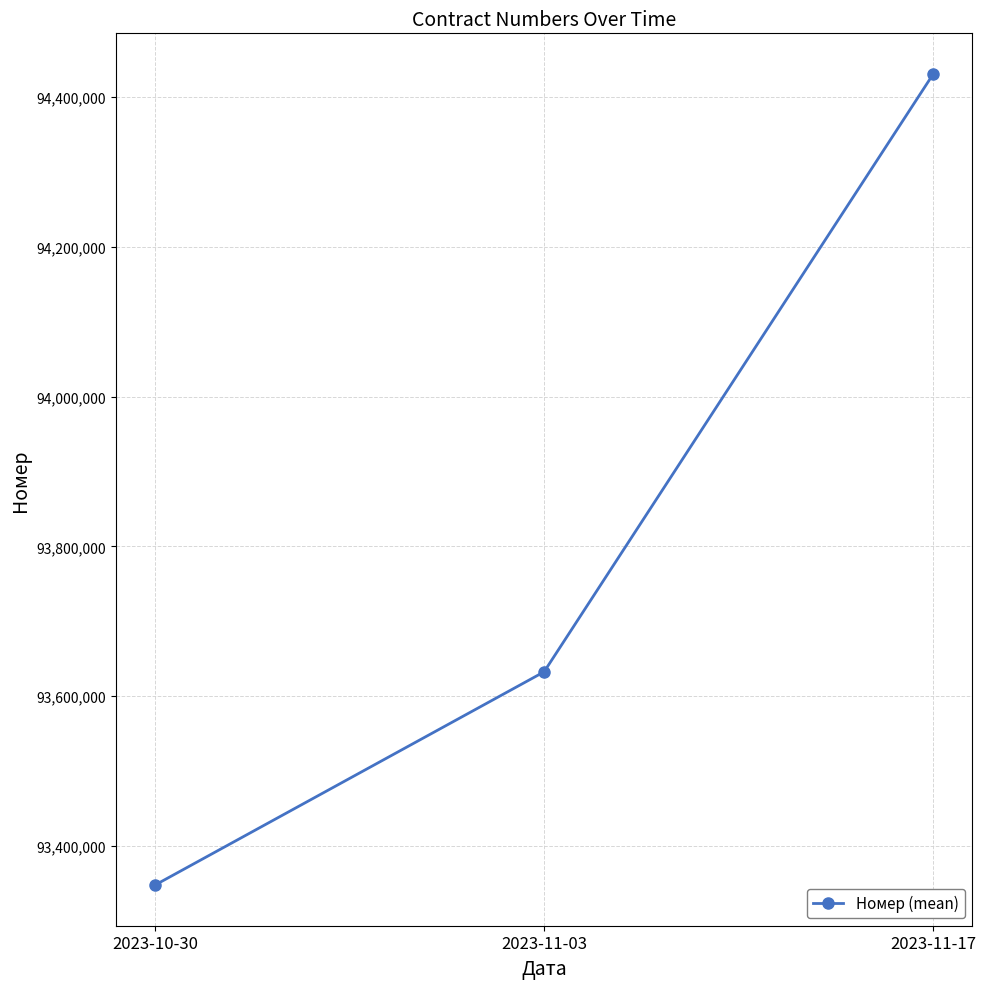

How many lines are shown in the chart?

1